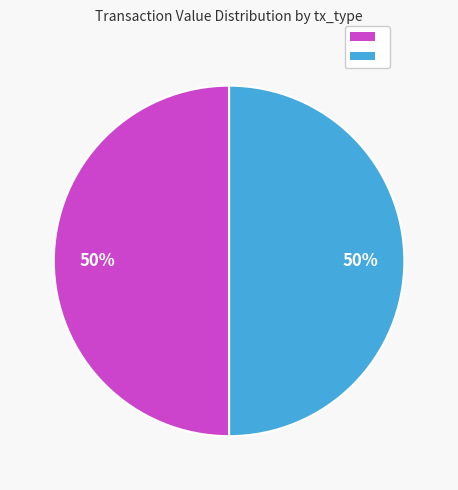

To the nearest percent, what is the average slice percentage?

50%